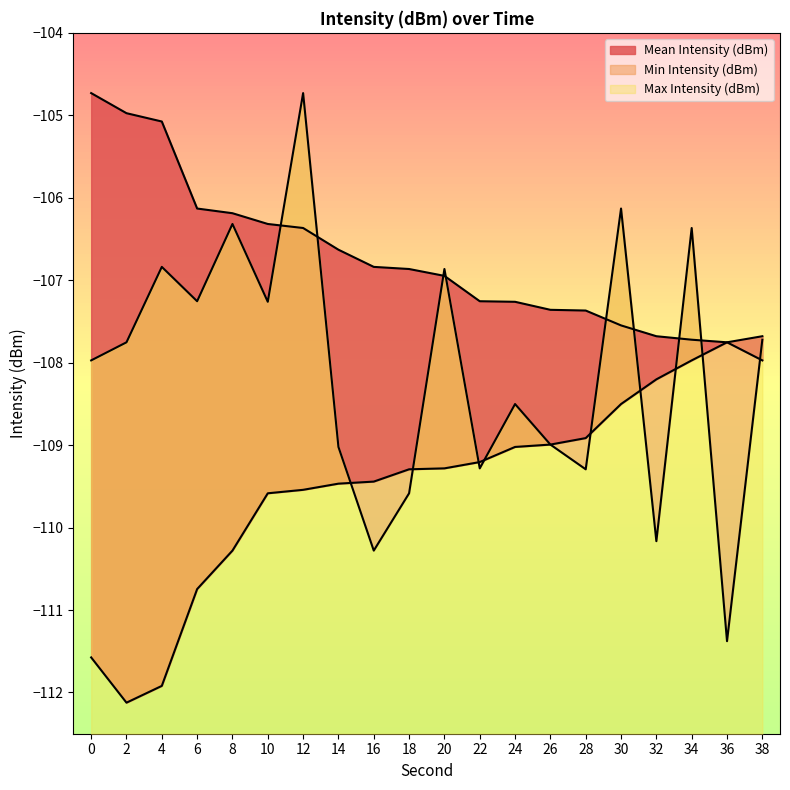

What is the lowest value of the Mean Intensity (dBm) series?

-111.4